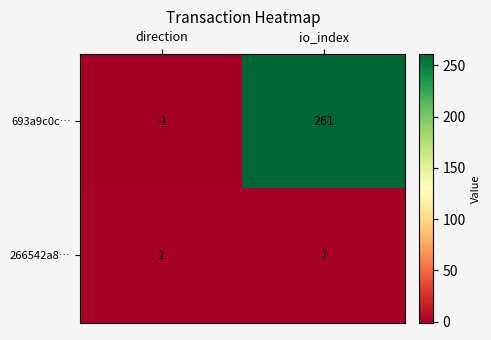

True or false: 693a9c0c… has a value of -1 at direction.

True